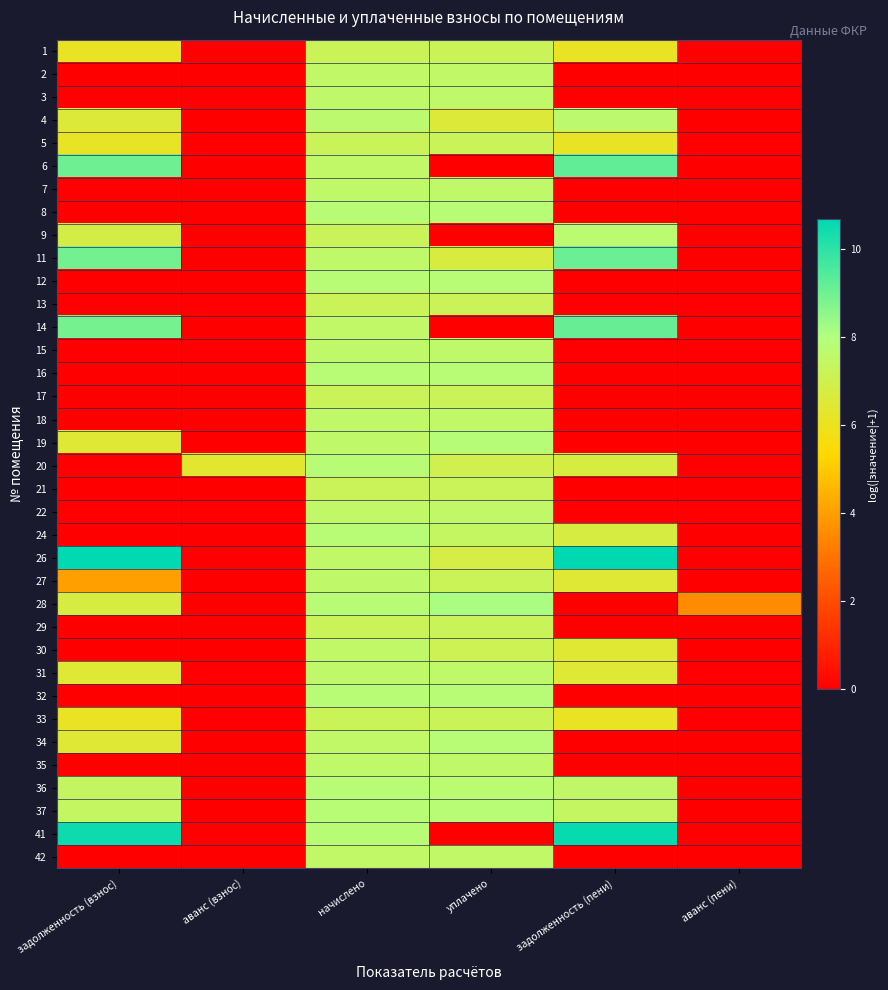

Reading left to right, what are all the values shown in this chart?

1: задолженность (взнос)=6.1	аванс (взнос)=0.0	начислено=7.2	уплачено=7.2	задолженность (пени)=6.1	аванс (пени)=0.0
2: задолженность (взнос)=0.0	аванс (взнос)=0.0	начислено=7.5	уплачено=7.5	задолженность (пени)=0.0	аванс (пени)=0.0
3: задолженность (взнос)=0.0	аванс (взнос)=0.0	начислено=7.5	уплачено=7.5	задолженность (пени)=0.0	аванс (пени)=0.0
4: задолженность (взнос)=6.5	аванс (взнос)=0.0	начислено=7.6	уплачено=6.5	задолженность (пени)=7.6	аванс (пени)=0.0
5: задолженность (взнос)=6.1	аванс (взнос)=0.0	начислено=7.2	уплачено=7.2	задолженность (пени)=6.1	аванс (пени)=0.0
6: задолженность (взнос)=9.0	аванс (взнос)=0.0	начислено=7.5	уплачено=0.0	задолженность (пени)=9.2	аванс (пени)=0.0
7: задолженность (взнос)=0.0	аванс (взнос)=0.0	начислено=7.5	уплачено=7.5	задолженность (пени)=0.0	аванс (пени)=0.0
8: задолженность (взнос)=0.0	аванс (взнос)=0.0	начислено=7.8	уплачено=7.8	задолженность (пени)=0.0	аванс (пени)=0.0
9: задолженность (взнос)=6.8	аванс (взнос)=0.0	начислено=7.2	уплачено=0.0	задолженность (пени)=7.7	аванс (пени)=0.0
11: задолженность (взнос)=8.9	аванс (взнос)=0.0	начислено=7.5	уплачено=6.7	задолженность (пени)=9.1	аванс (пени)=0.0
12: задолженность (взнос)=0.0	аванс (взнос)=0.0	начислено=7.8	уплачено=7.8	задолженность (пени)=0.0	аванс (пени)=0.0
13: задолженность (взнос)=0.0	аванс (взнос)=0.0	начислено=7.2	уплачено=7.2	задолженность (пени)=0.0	аванс (пени)=0.0
14: задолженность (взнос)=8.9	аванс (взнос)=0.0	начислено=7.5	уплачено=0.0	задолженность (пени)=9.1	аванс (пени)=0.0
15: задолженность (взнос)=0.0	аванс (взнос)=0.0	начислено=7.5	уплачено=7.5	задолженность (пени)=0.0	аванс (пени)=0.0
16: задолженность (взнос)=0.0	аванс (взнос)=0.0	начислено=7.8	уплачено=7.8	задолженность (пени)=0.0	аванс (пени)=0.0
17: задолженность (взнос)=0.0	аванс (взнос)=0.0	начислено=7.2	уплачено=7.2	задолженность (пени)=0.0	аванс (пени)=0.0
18: задолженность (взнос)=0.0	аванс (взнос)=0.0	начислено=7.5	уплачено=7.5	задолженность (пени)=0.0	аванс (пени)=0.0
19: задолженность (взнос)=6.4	аванс (взнос)=0.0	начислено=7.5	уплачено=7.8	задолженность (пени)=0.0	аванс (пени)=0.0
20: задолженность (взнос)=0.0	аванс (взнос)=6.3	начислено=7.8	уплачено=7.0	задолженность (пени)=6.7	аванс (пени)=0.0
21: задолженность (взнос)=0.0	аванс (взнос)=0.0	начислено=7.2	уплачено=7.2	задолженность (пени)=0.0	аванс (пени)=0.0
22: задолженность (взнос)=0.0	аванс (взнос)=0.0	начислено=7.5	уплачено=7.5	задолженность (пени)=0.0	аванс (пени)=0.0
24: задолженность (взнос)=0.0	аванс (взнос)=0.0	начислено=7.8	уплачено=7.4	задолженность (пени)=6.7	аванс (пени)=0.0
26: задолженность (взнос)=10.7	аванс (взнос)=0.0	начислено=7.5	уплачено=6.8	задолженность (пени)=10.7	аванс (пени)=0.0
27: задолженность (взнос)=4.0	аванс (взнос)=0.0	начислено=7.5	уплачено=7.2	задолженность (пени)=6.4	аванс (пени)=0.0
28: задолженность (взнос)=6.7	аванс (взнос)=0.0	начислено=7.8	уплачено=8.1	задолженность (пени)=0.0	аванс (пени)=3.6
29: задолженность (взнос)=0.0	аванс (взнос)=0.0	начислено=7.2	уплачено=7.2	задолженность (пени)=0.0	аванс (пени)=0.0
30: задолженность (взнос)=0.0	аванс (взнос)=0.0	начислено=7.5	уплачено=7.1	задолженность (пени)=6.4	аванс (пени)=0.0
31: задолженность (взнос)=6.4	аванс (взнос)=0.0	начислено=7.5	уплачено=7.5	задолженность (пени)=6.4	аванс (пени)=0.0
32: задолженность (взнос)=0.0	аванс (взнос)=0.0	начислено=7.8	уплачено=7.8	задолженность (пени)=0.0	аванс (пени)=0.0
33: задолженность (взнос)=6.1	аванс (взнос)=0.0	начислено=7.2	уплачено=7.2	задолженность (пени)=6.1	аванс (пени)=0.0
34: задолженность (взнос)=6.4	аванс (взнос)=0.0	начислено=7.5	уплачено=7.8	задолженность (пени)=0.0	аванс (пени)=0.0
35: задолженность (взнос)=0.0	аванс (взнос)=0.0	начислено=7.5	уплачено=7.5	задолженность (пени)=0.0	аванс (пени)=0.0
36: задолженность (взнос)=7.4	аванс (взнос)=0.0	начислено=7.8	уплачено=7.7	задолженность (пени)=7.5	аванс (пени)=0.0
37: задолженность (взнос)=7.4	аванс (взнос)=0.0	начислено=7.8	уплачено=7.8	задолженность (пени)=7.4	аванс (пени)=0.0
41: задолженность (взнос)=10.5	аванс (взнос)=0.0	начислено=7.8	уплачено=0.0	задолженность (пени)=10.5	аванс (пени)=0.0
42: задолженность (взнос)=0.0	аванс (взнос)=0.0	начислено=7.5	уплачено=7.5	задолженность (пени)=0.0	аванс (пени)=0.0